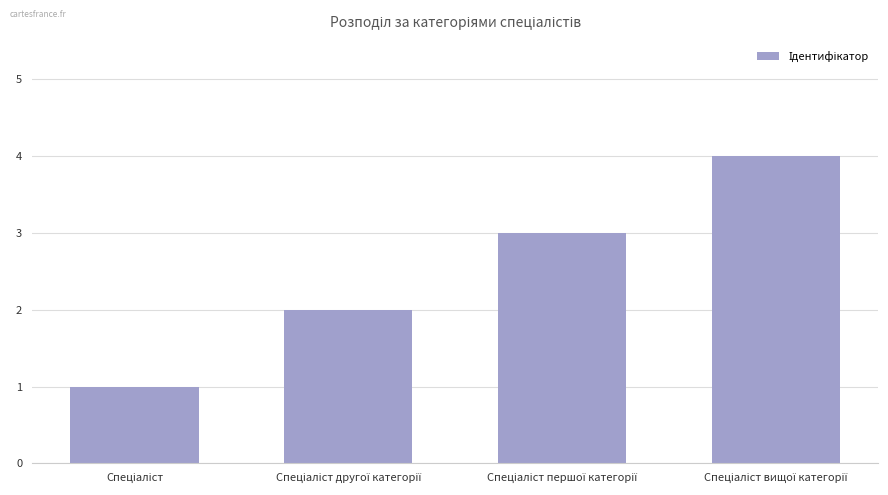

What is the difference between the maximum and minimum values?

3